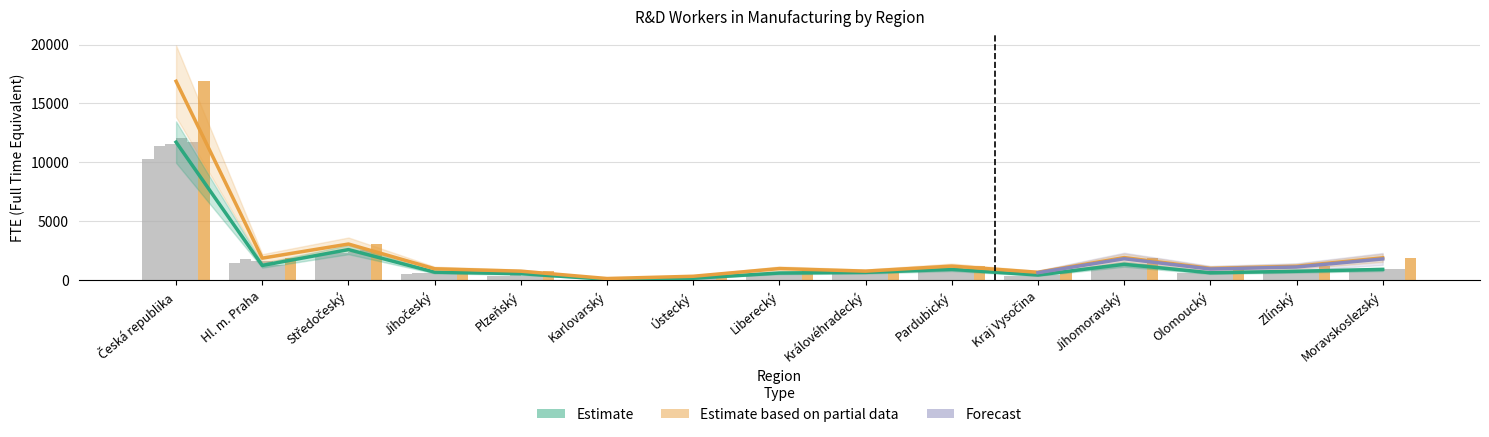

Reading left to right, list all the values displayed in this chart.

2005: 10273.9	1429.6	2177.1	493.9	375.7	36.3	187.6	506.0	493.8	861.9	369.9	1163.2	652.2	732.9	793.9
2006: 11397.9	1817.8	2283.5	598.5	334.6	55.9	210.8	572.3	560.6	928.6	404.7	1277.4	631.0	836.6	885.8
2007: 11548.1	1670.8	2298.3	624.4	417.7	47.0	224.4	563.5	713.9	912.8	364.9	1297.9	623.0	872.9	916.8
2008: 12056.8	1639.0	2416.6	683.5	404.5	51.4	202.4	633.9	709.2	1003.3	447.8	1395.2	639.5	850.7	979.9
2009: 11720.9	1258.9	2605.2	689.7	563.0	84.7	171.5	617.7	671.8	926.9	448.4	1355.8	638.3	764.7	924.3
2017: 16884.9	1878.2	3076.2	977.3	773.5	150.9	341.9	995.1	777.7	1204.3	680.6	1926.0	1006.6	1189.0	1907.6